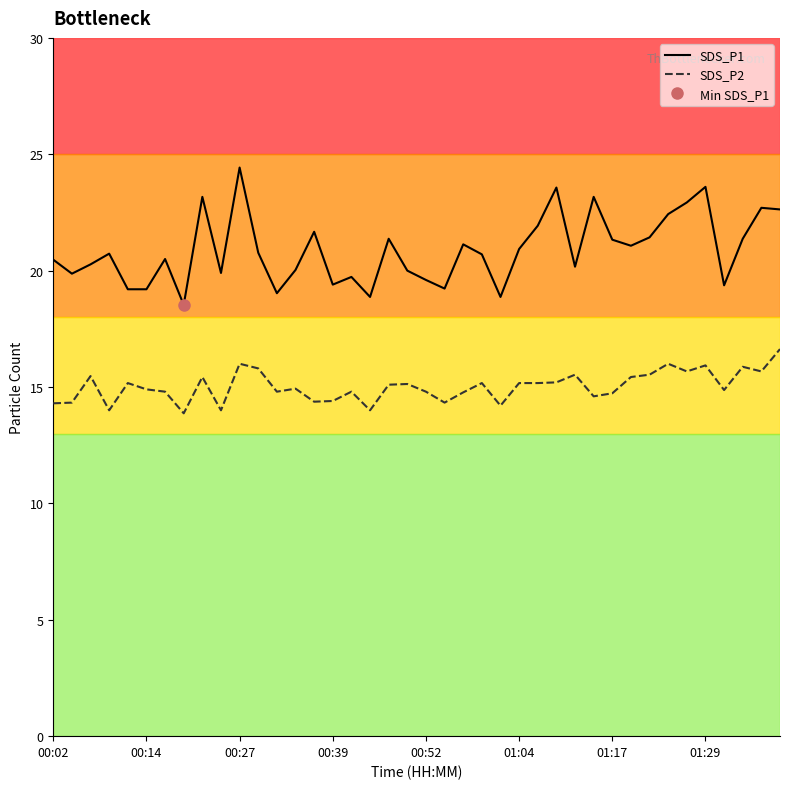

What is the highest value of the SDS_P1 series?

24.4